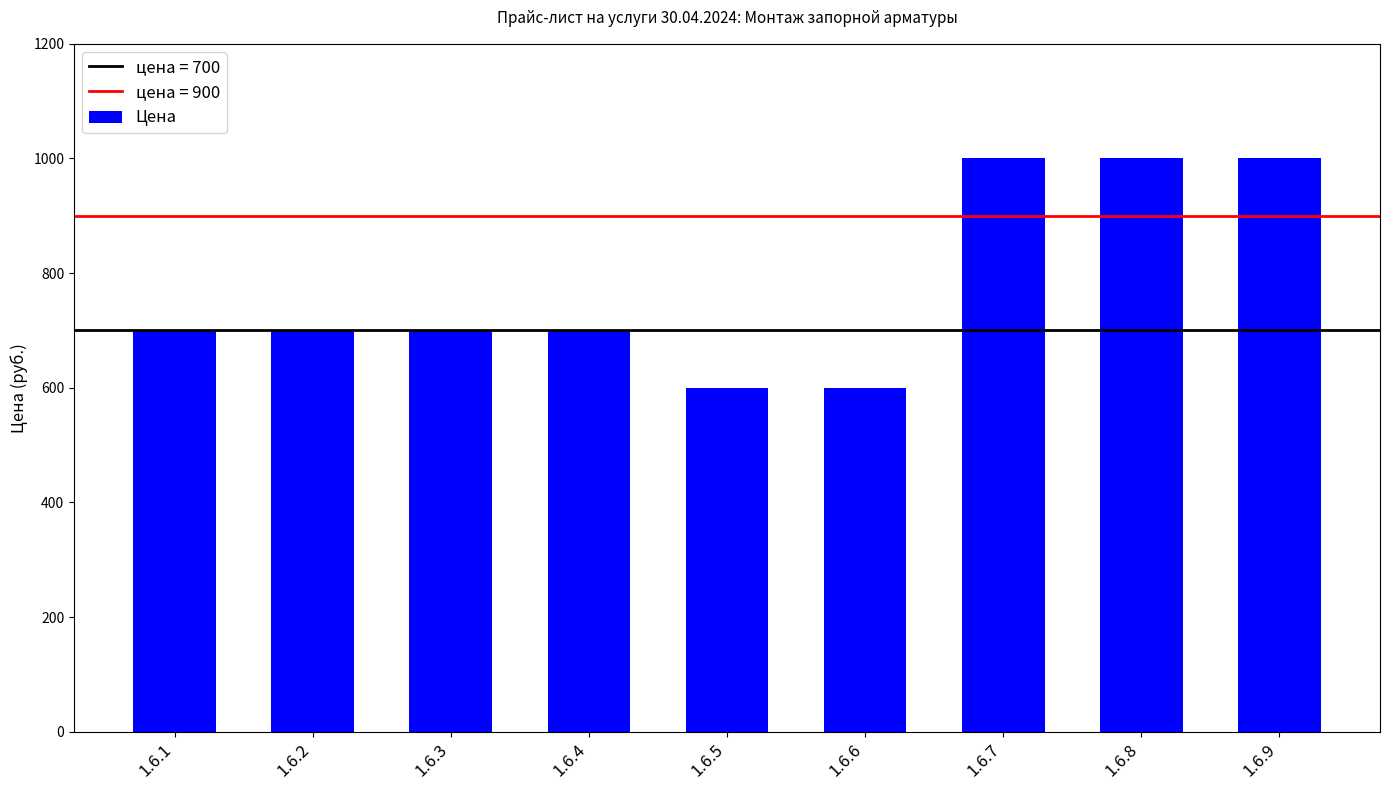

Between 1.6.6 and 1.6.8, which is larger?

1.6.8